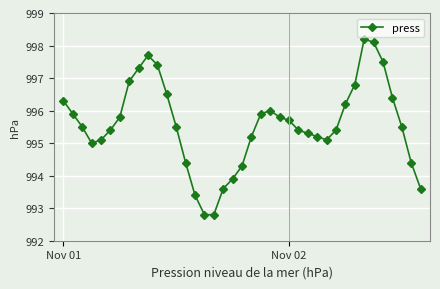

What is the difference between the maximum and minimum values?

5.4